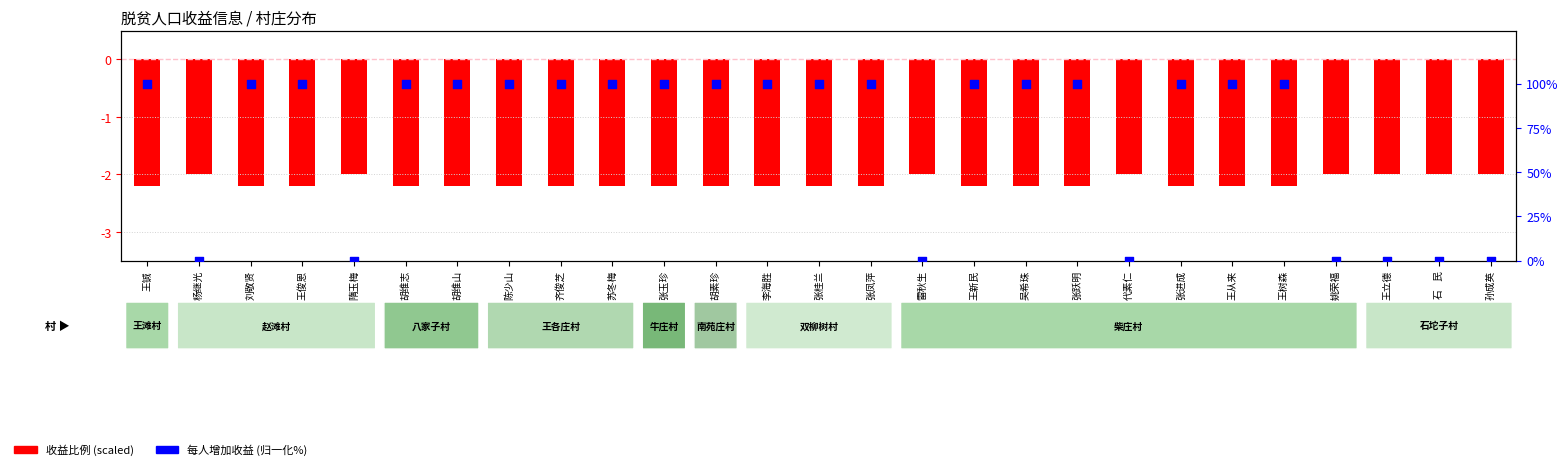

What are all the series names shown in the legend?

收益比例 (scaled), 每人增加收益 (归一化%)